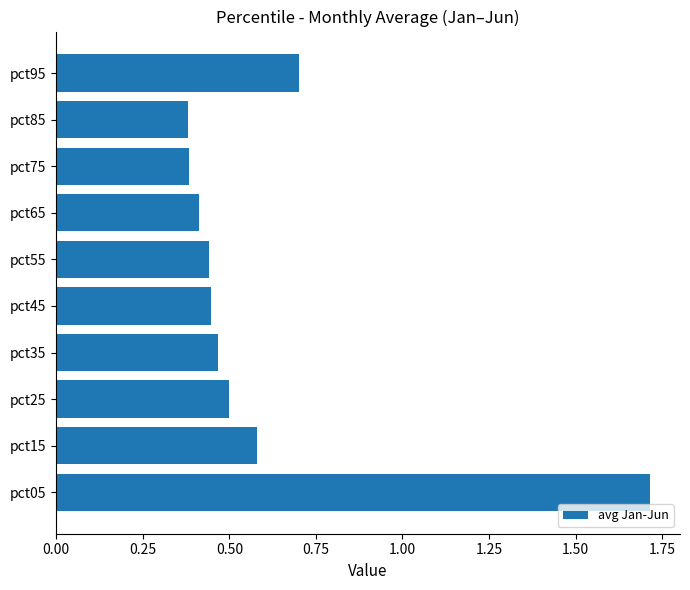

What is the change in value from pct55 to pct95?

+0.3